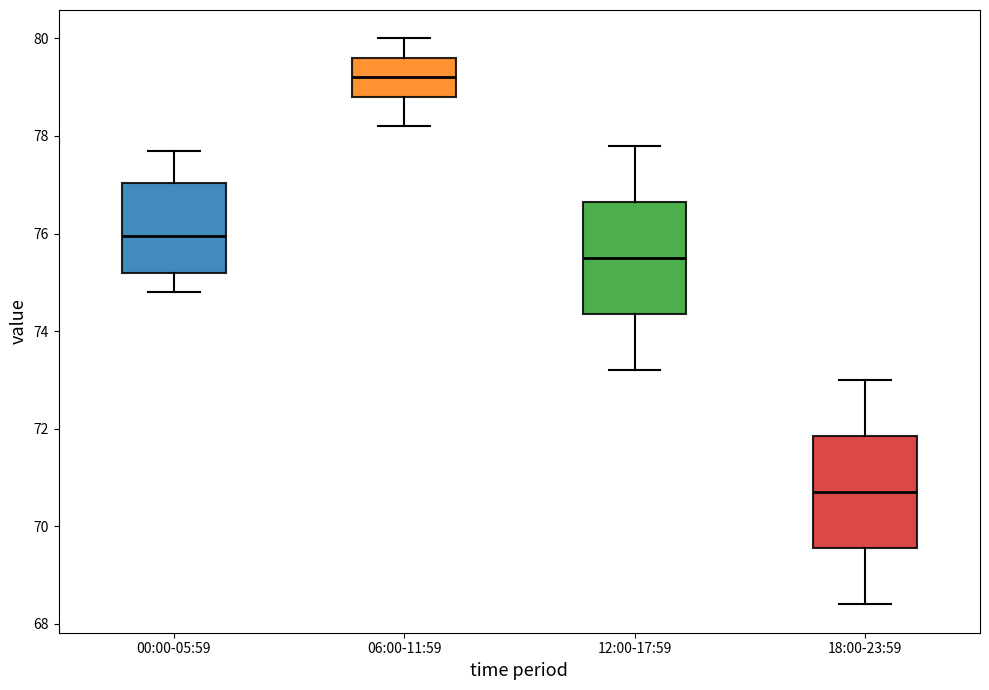

Where does the lower whisker of the box for 18:00-23:59 end on the y-axis? The values are not printed on the chart, so give them approximately, as read against the axis.

68.4